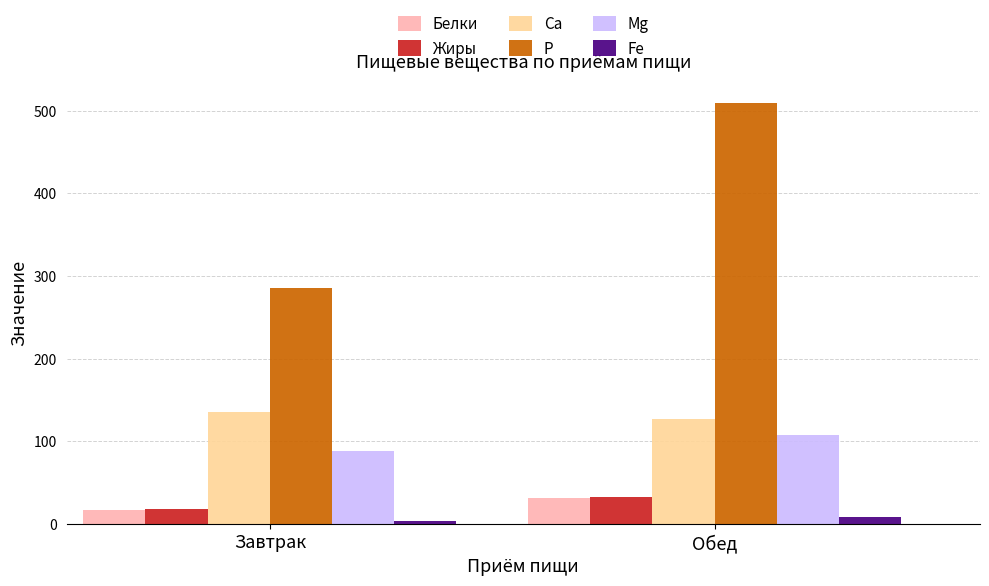

Does the chart contain any negative values?

No